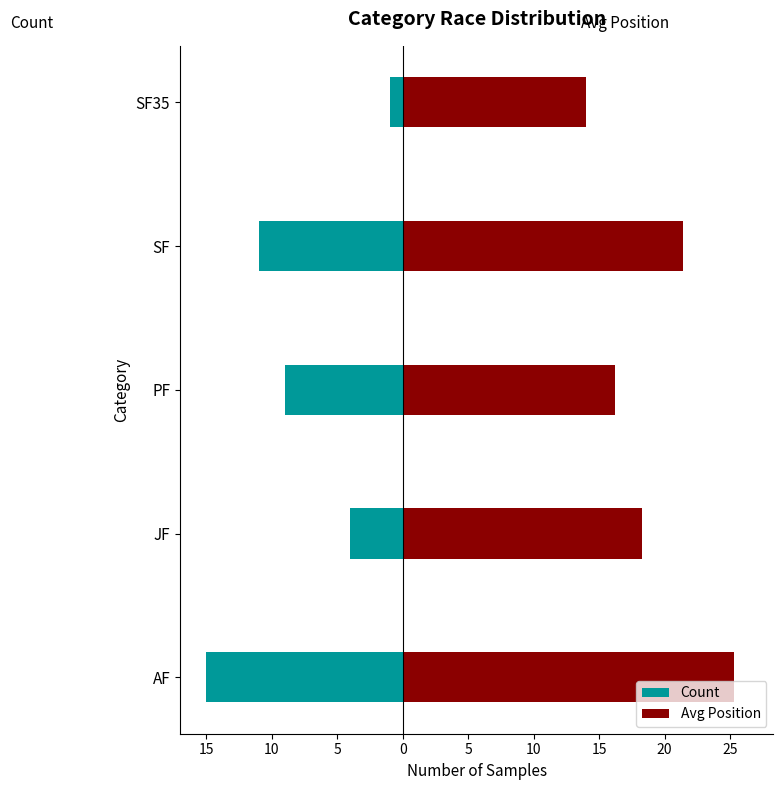

How many data points in Count are less than -9?

2